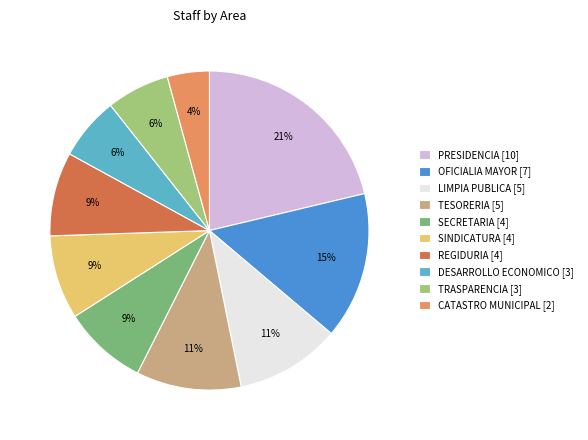

Between PRESIDENCIA and SINDICATURA, which is larger?

PRESIDENCIA